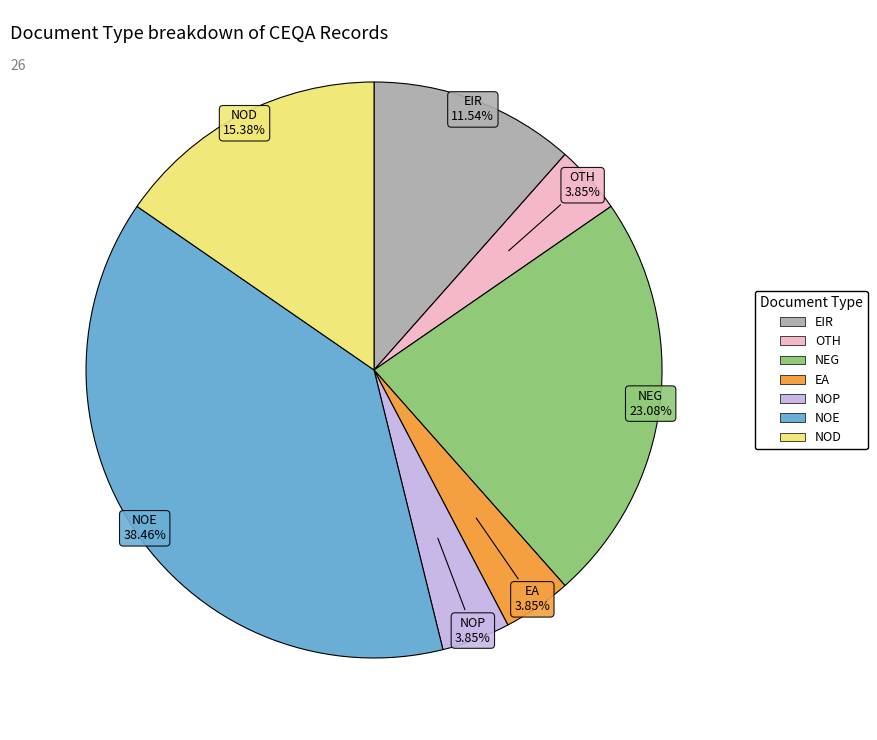

Count the number of slices in the pie.

7